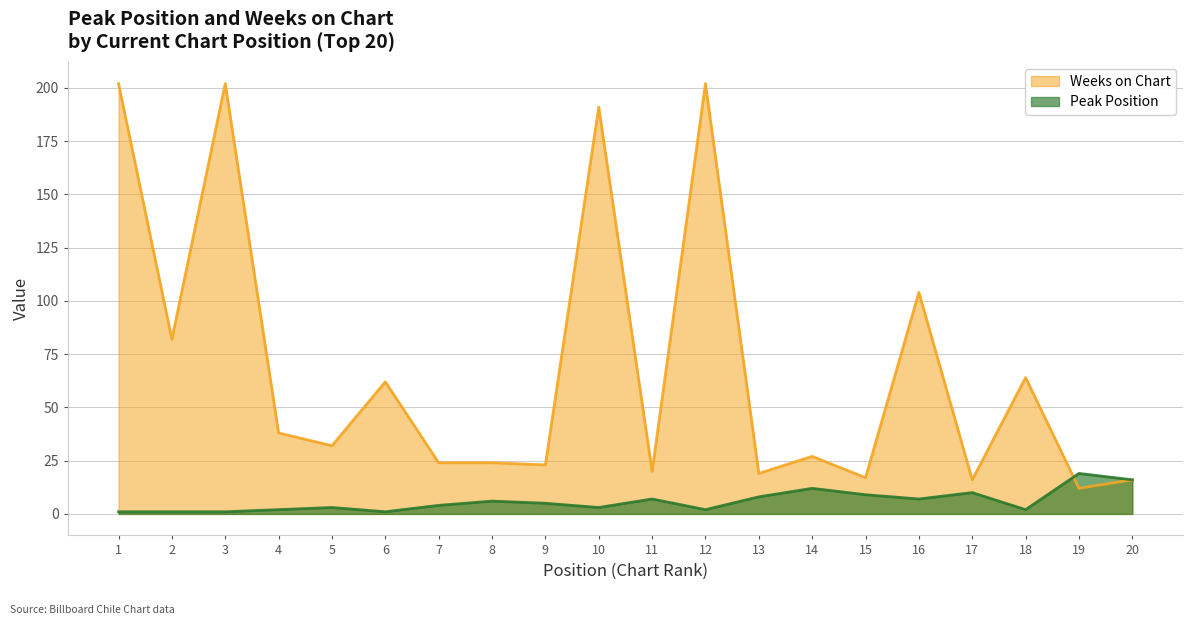

Which series has the widest spread of values?

Weeks on Chart